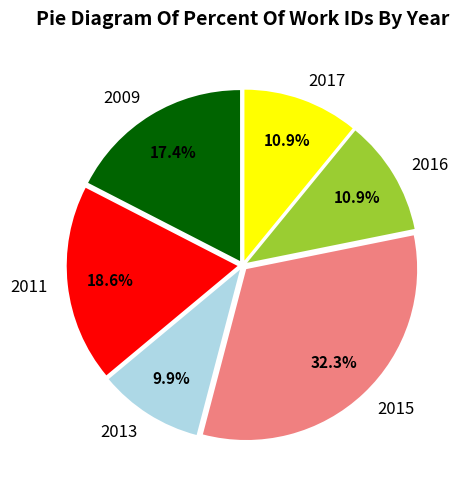

Does any single category account for the majority?

No